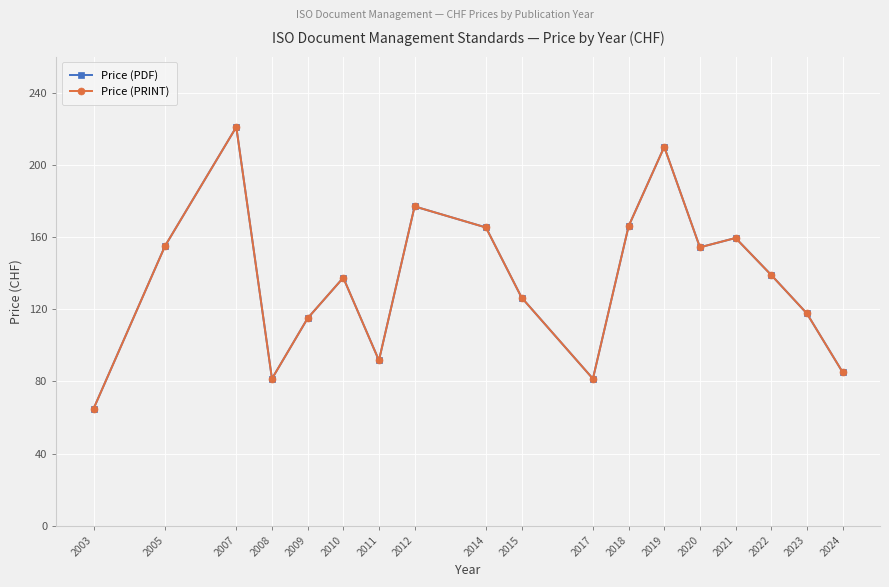

True or false: Price (PDF) and Price (PRINT) cross at least once.

False